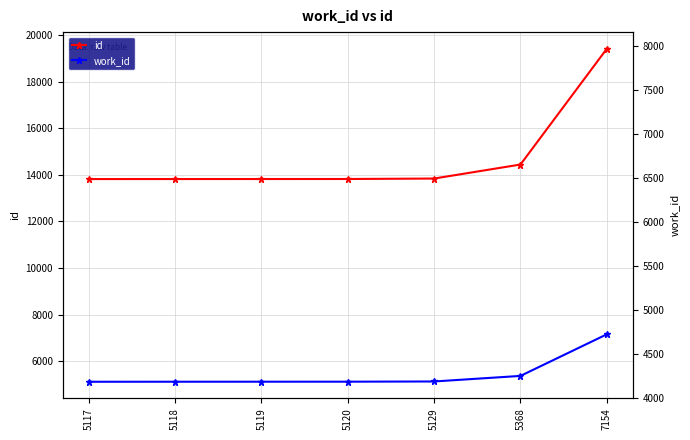

What is the greatest value displayed?

19414